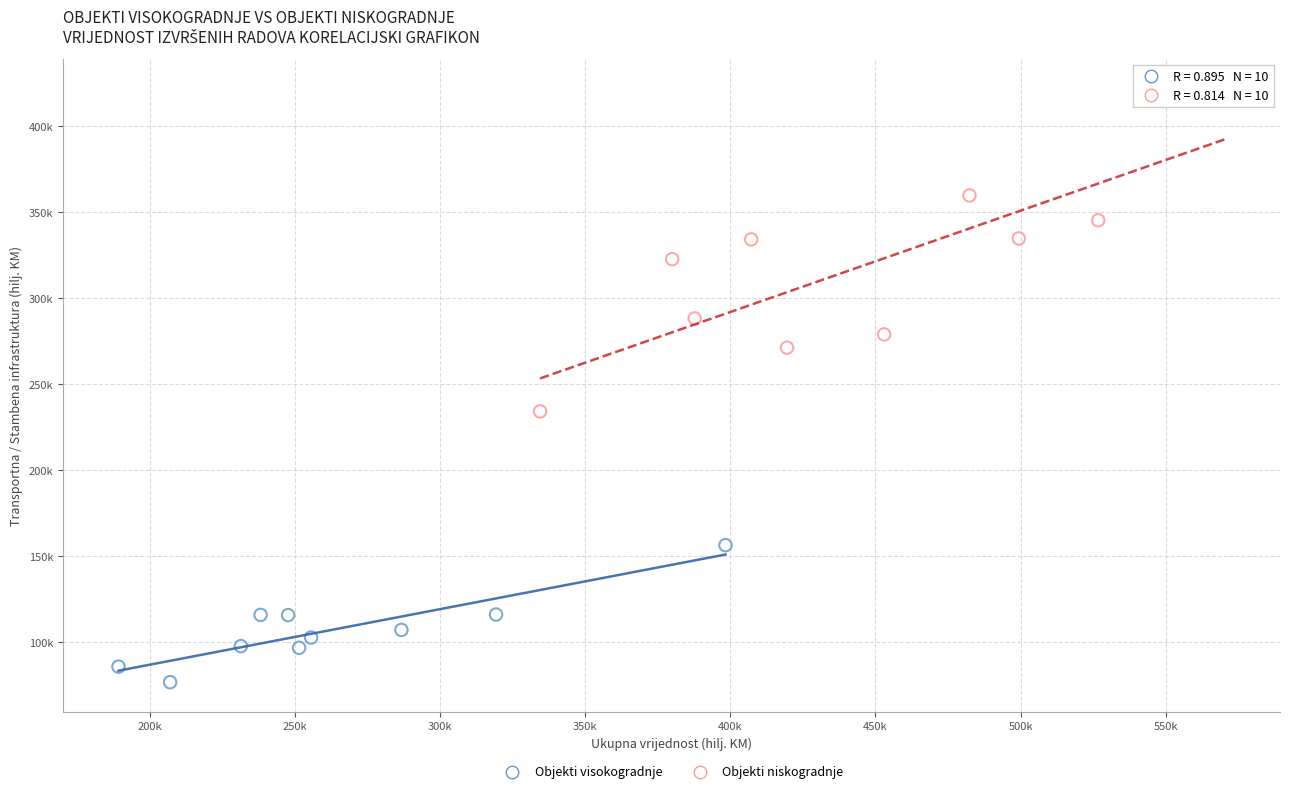

Which series contains the highest Y value?

Objekti niskogradnje